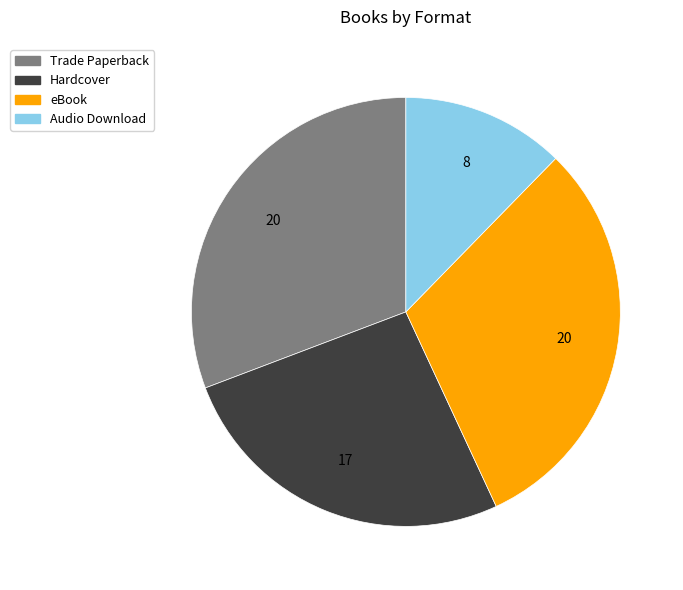

The Hardcover slice represents 26% of the pie. True or false?

True